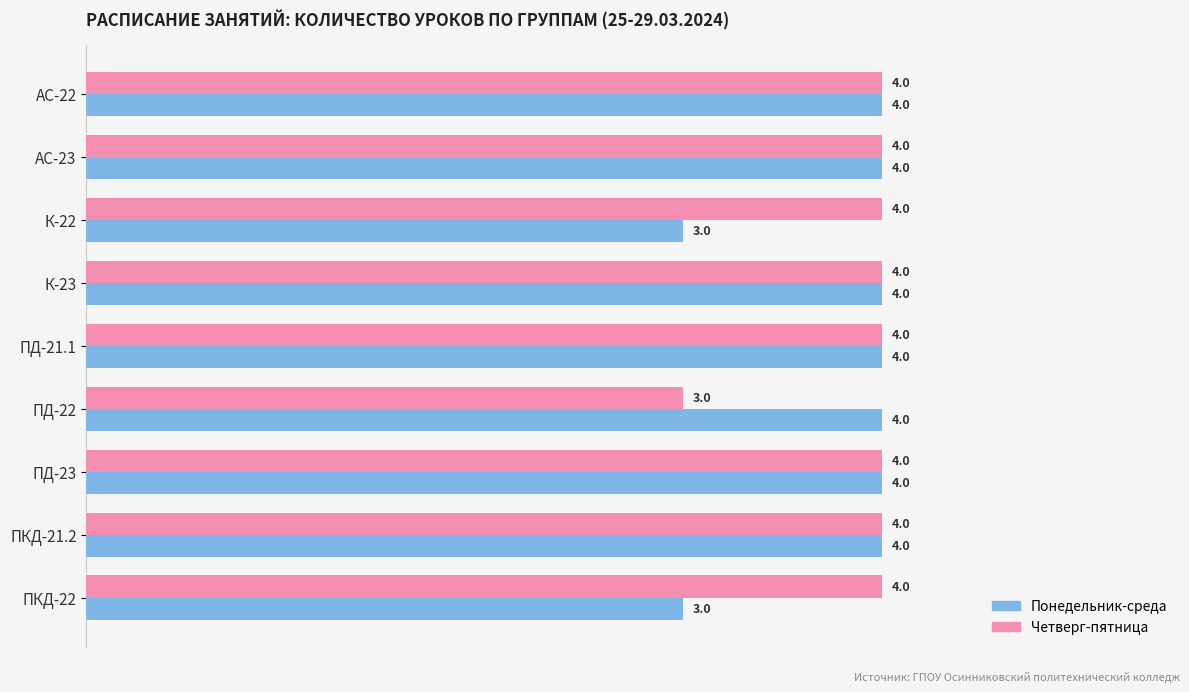

What is the difference between the second highest and second lowest values in the Понедельник-среда series?

1